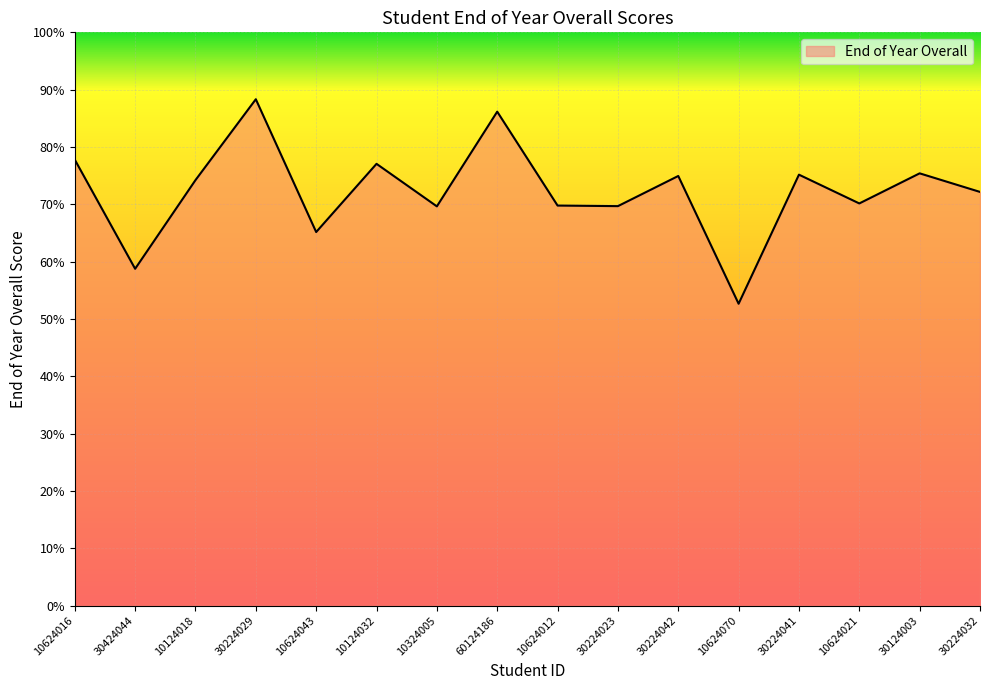

How many interior local valleys (lower than both neighbors) does the data have?

6